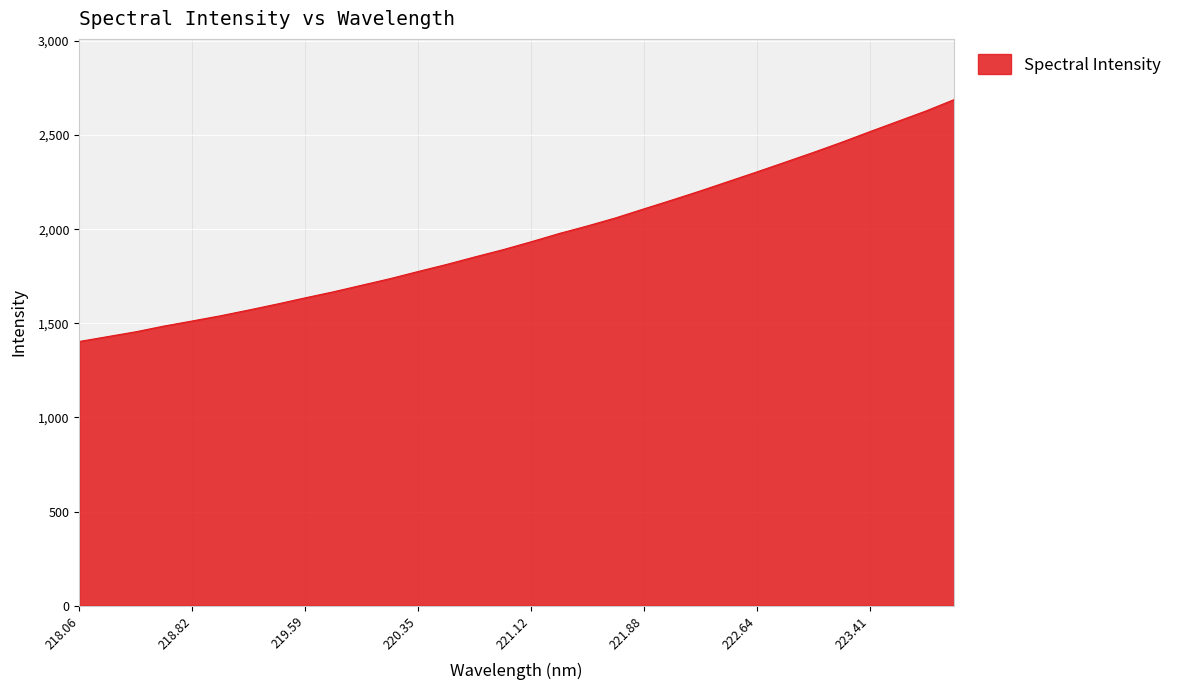

What is the greatest value displayed?

2688.3